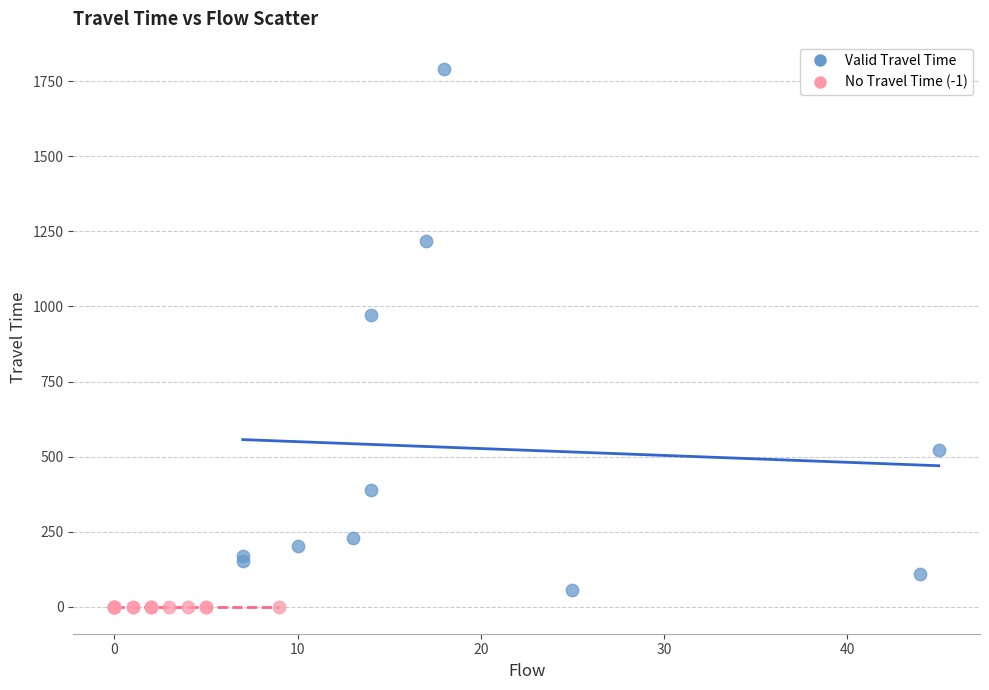

Which series reaches the maximum Y coordinate?

Valid Travel Time